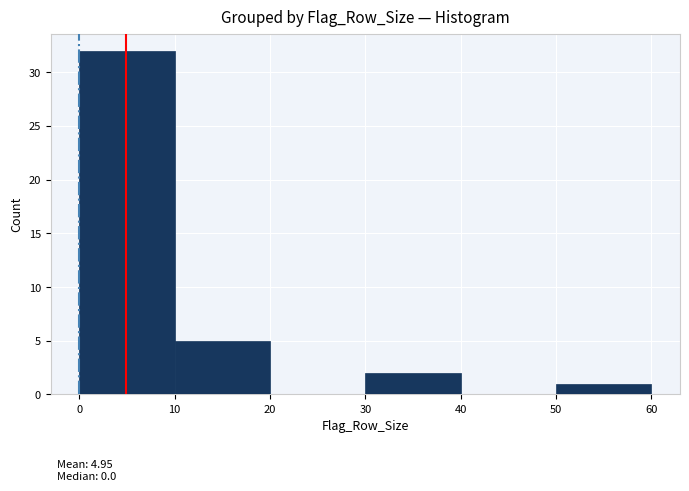

Over which range of the x-axis is the bar tallest?

0 to 10